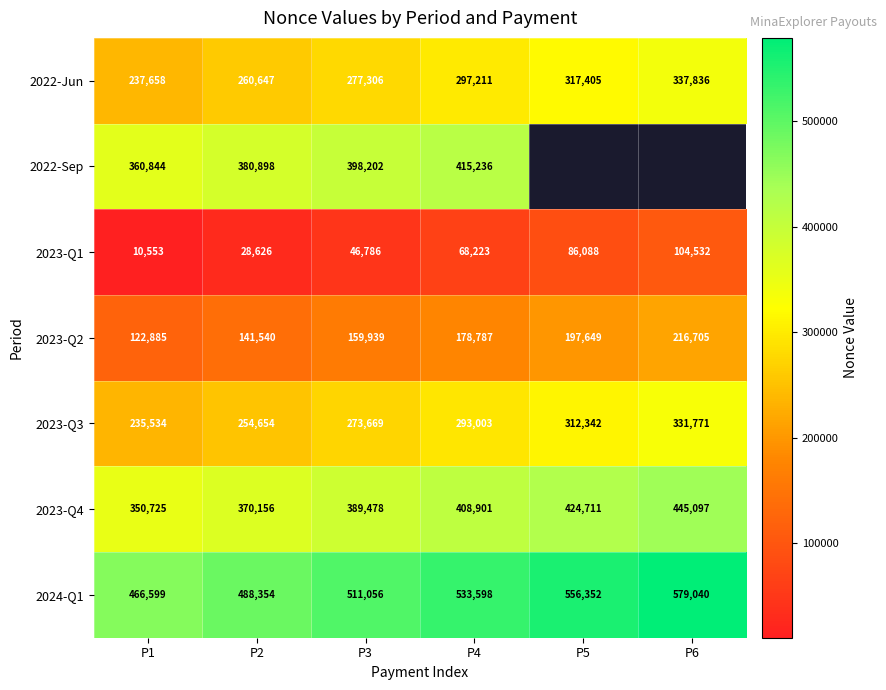

At which label does 2023-Q4 reach its minimum?

P1